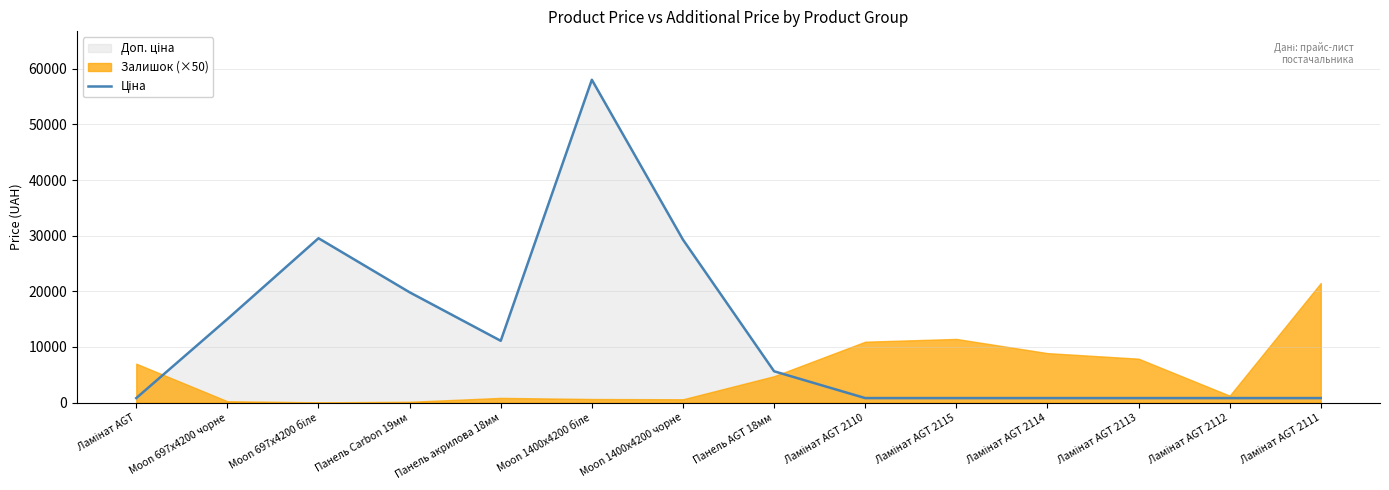

What is the value of the 1st point from the left?

813.0